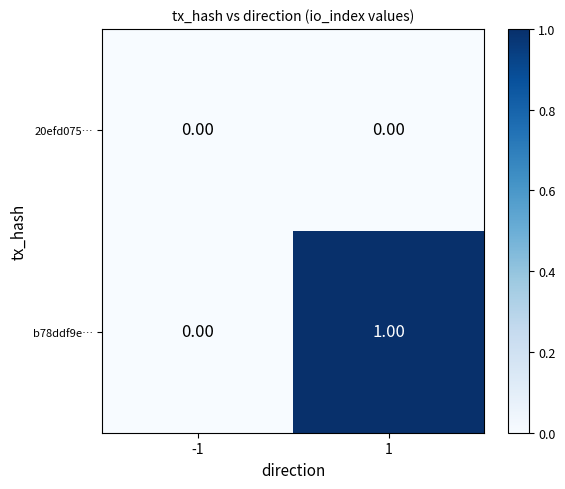

Rank the series by their average value, from lowest to highest.

20efd075…, b78ddf9e…